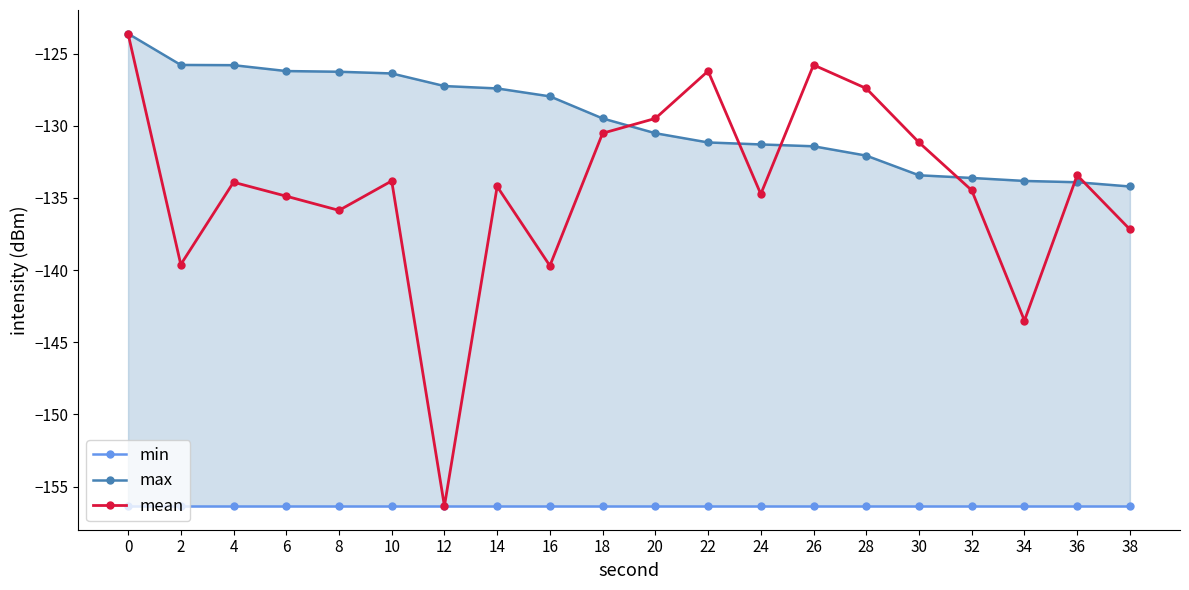

How many values in the max series are below -129?

11